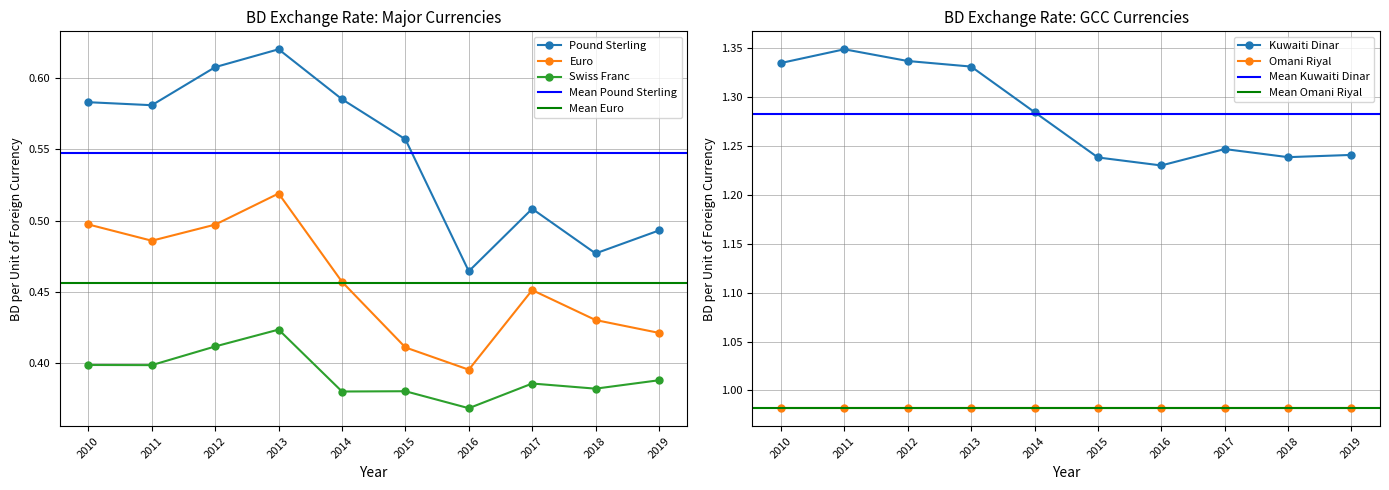

In Kuwaiti Dinar, how many points are lower than both neighbors (excluding endpoints)?

2